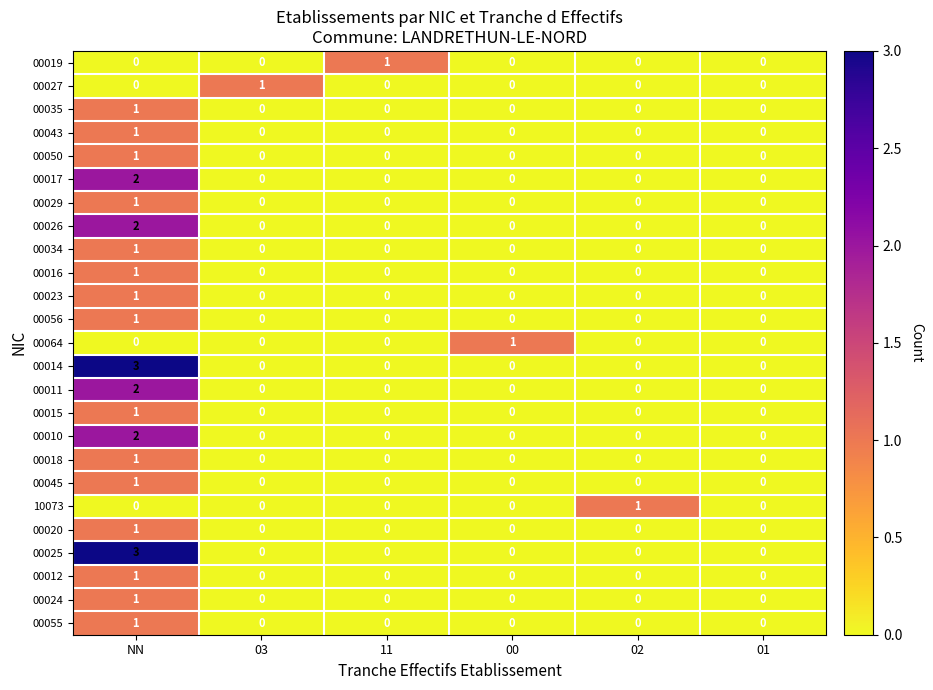

At which category is the sum across all series the highest?

NN